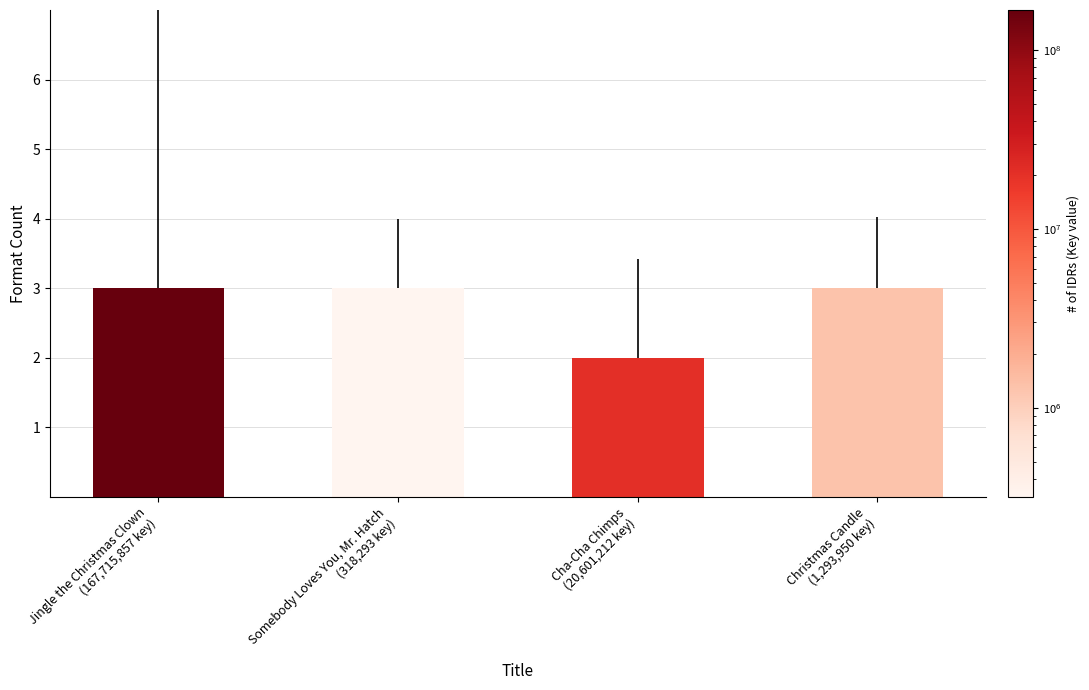

What is the greatest value displayed?

3